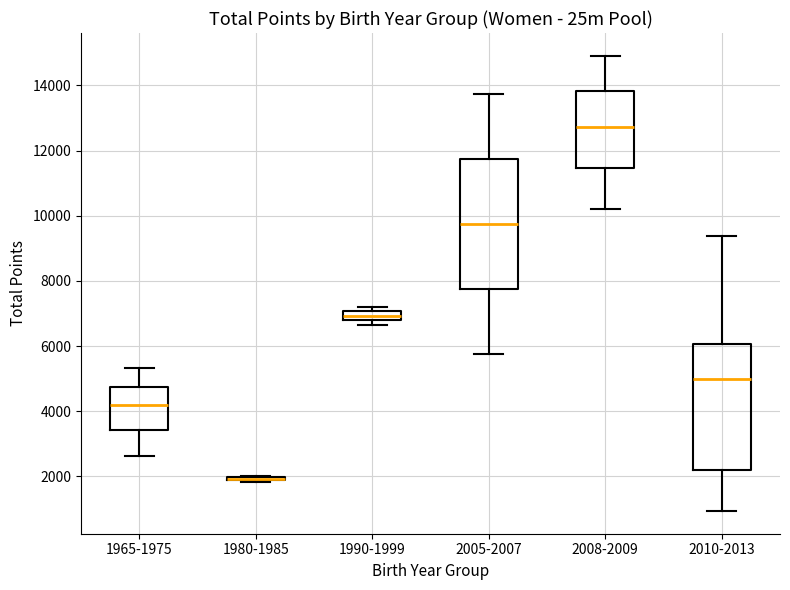

Where is the lower edge of the box for 1980-1985 on the y-axis? The values are not printed on the chart, so give them approximately, as read against the axis.

1800